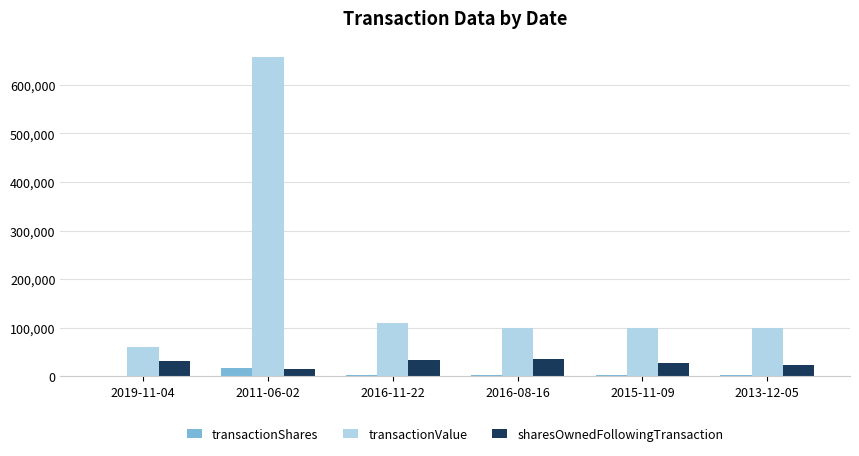

Count the number of data series in this chart.

3